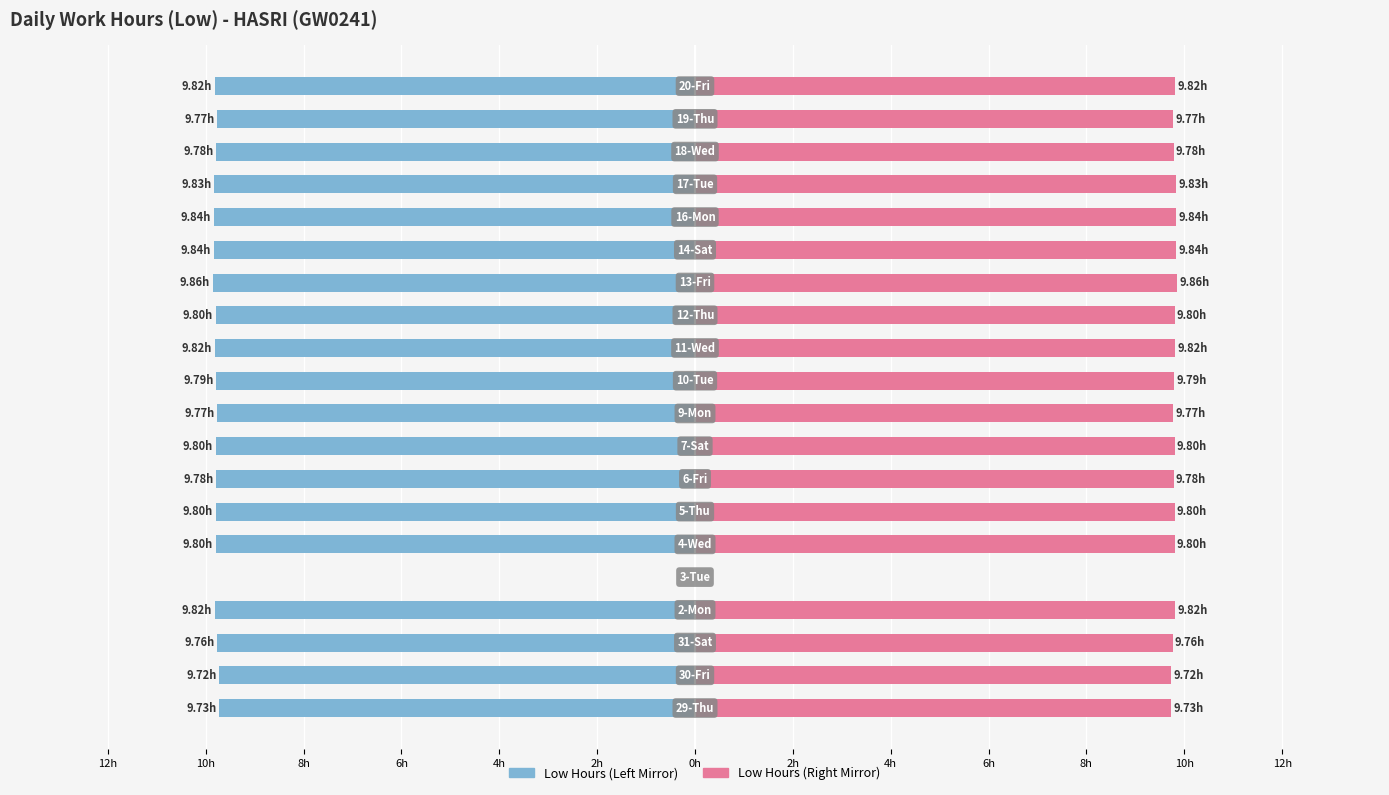

What is the smallest value displayed?

-9.9